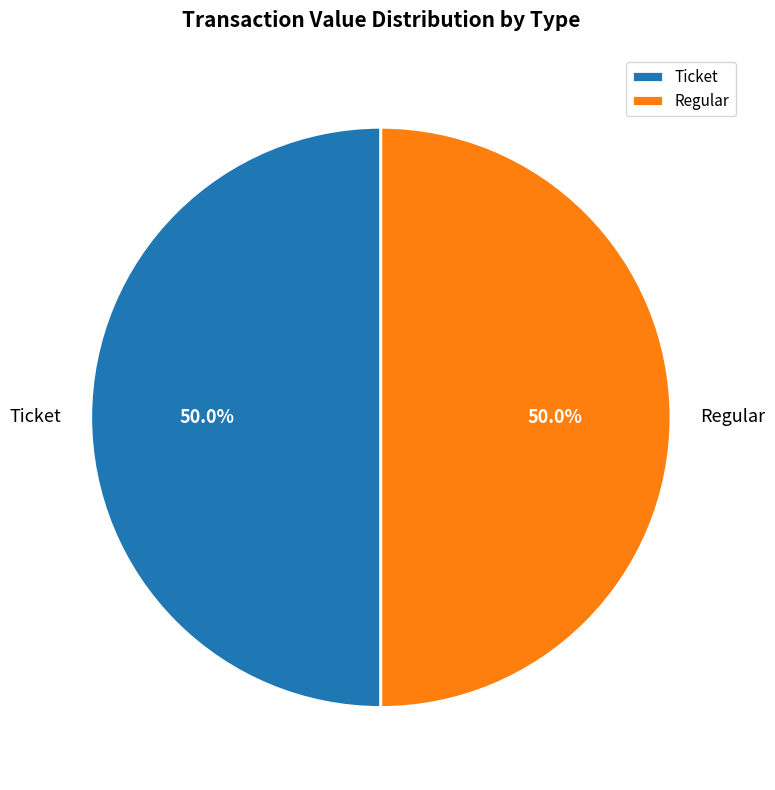

Combined, do Regular and Ticket account for over 50%?

Yes